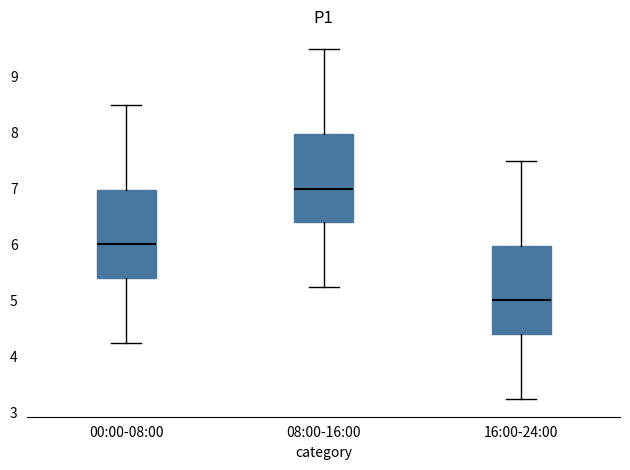

Reading left to right, read every box against the y-axis: the position of its median line, the range the box covers, and the ends of its whiskers. The values are not printed on the chart, so give them approximately, as read against the axis.

00:00-08:00: median 6.0, box 5.4 to 7.0, whiskers 4.2 to 8.5
08:00-16:00: median 7.0, box 6.4 to 8.0, whiskers 5.2 to 9.5
16:00-24:00: median 5.0, box 4.4 to 6.0, whiskers 3.2 to 7.5